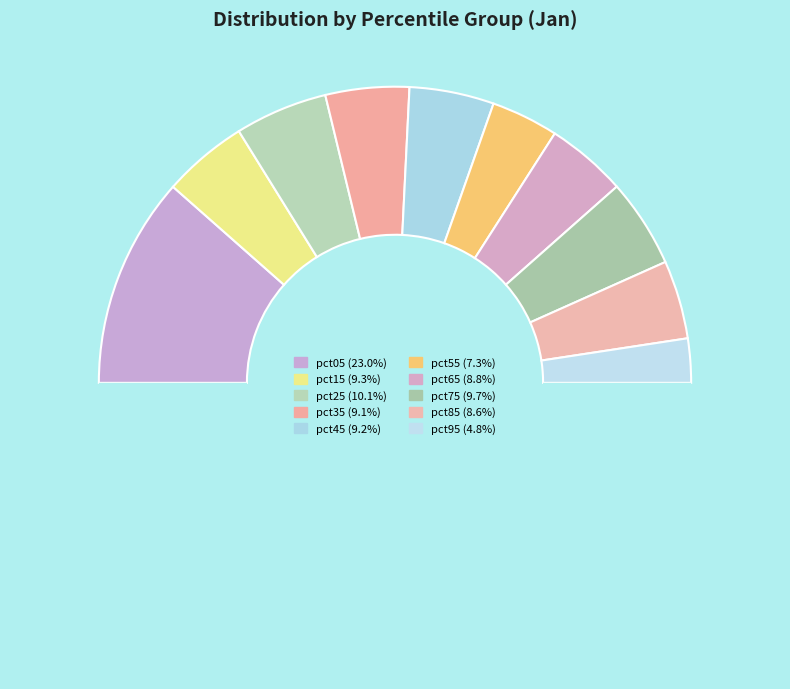

Is there any slice that represents more than half of the pie?

No